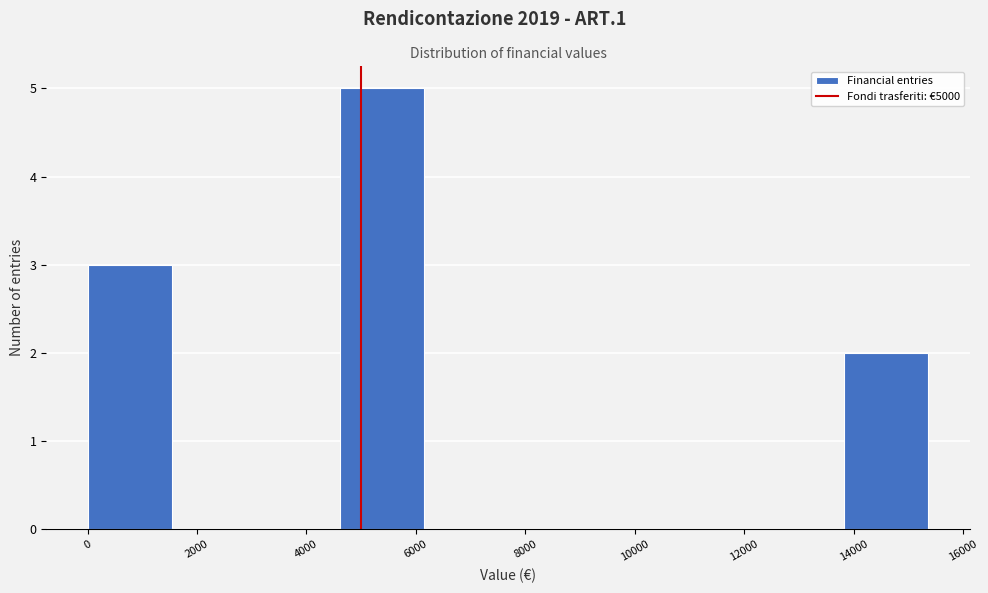

Reading left to right, list every bar in this chart as the range it spans on the x-axis followed by its height. Neither the bar edges nor the heights are printed on the chart, so give them approximately, as read against the axes.

0 to 1600: 3
1600 to 3000: 0
3000 to 4600: 0
4600 to 6200: 5
6200 to 7600: 0
7600 to 9200: 0
9200 to 10800: 0
10800 to 12200: 0
12200 to 13800: 0
13800 to 15400: 2